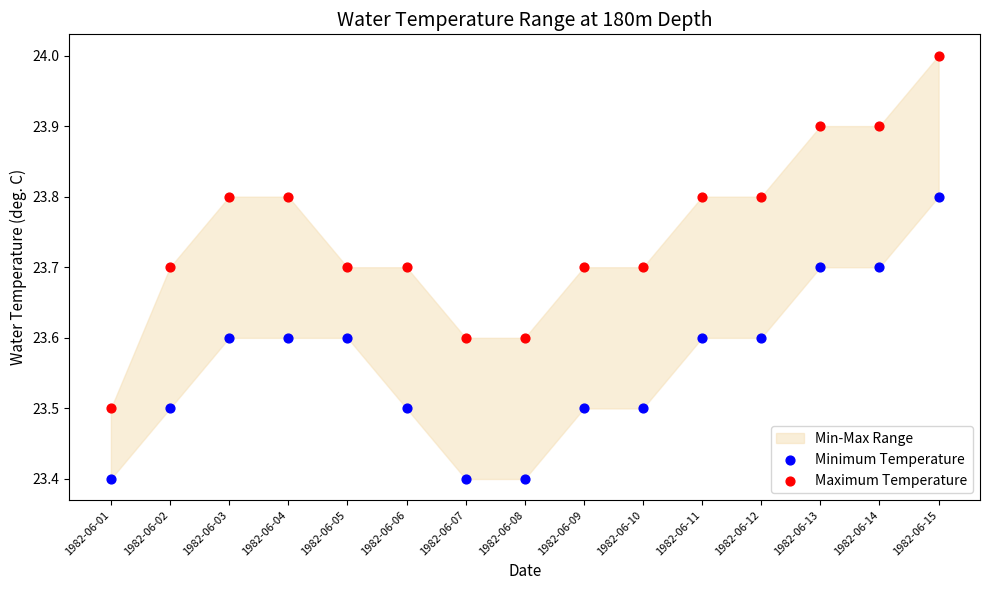

Across all data points, what is the range of X values (max minus min)?

1.0